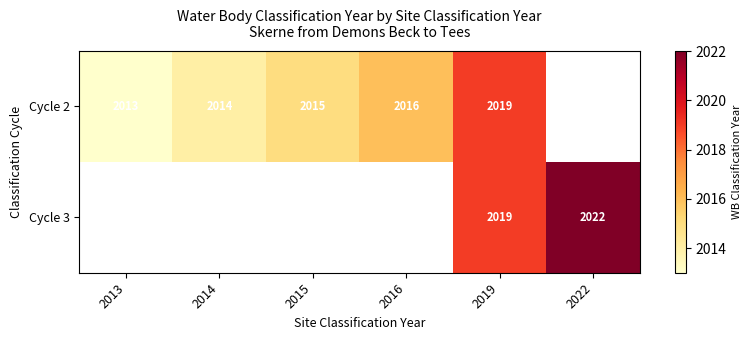

How many categories are shown in the chart?

6